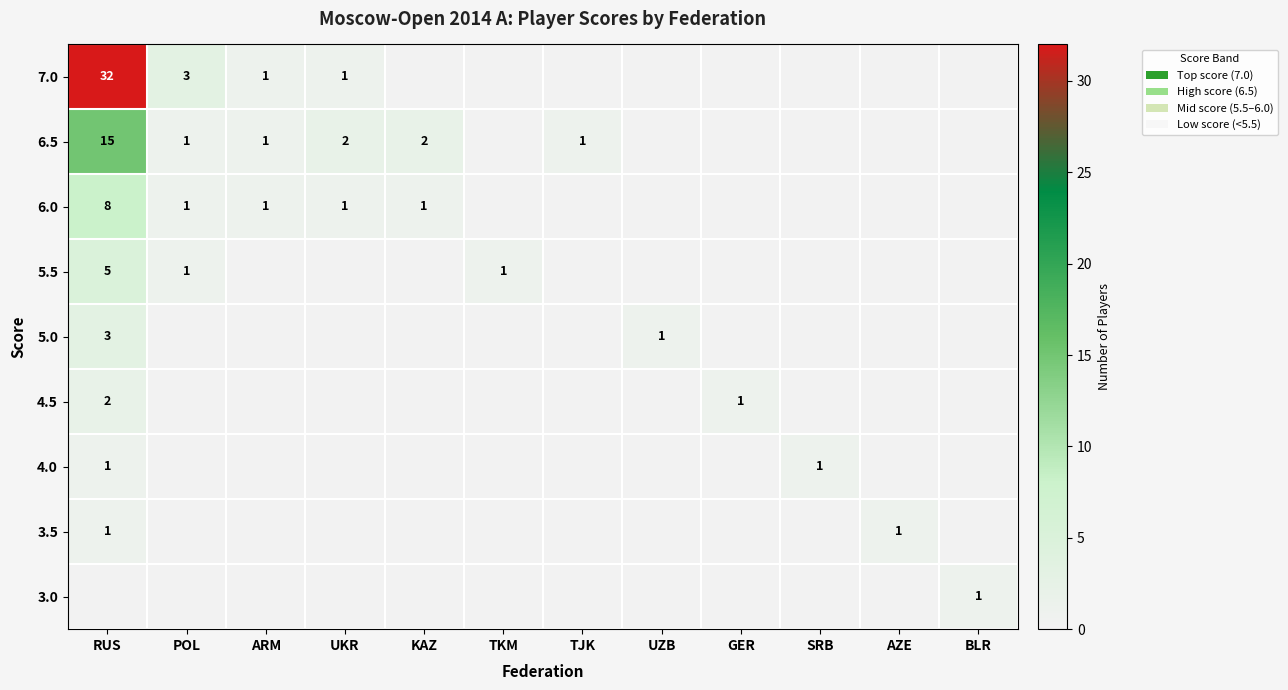

What is the difference between the highest and lowest values at GER?

1